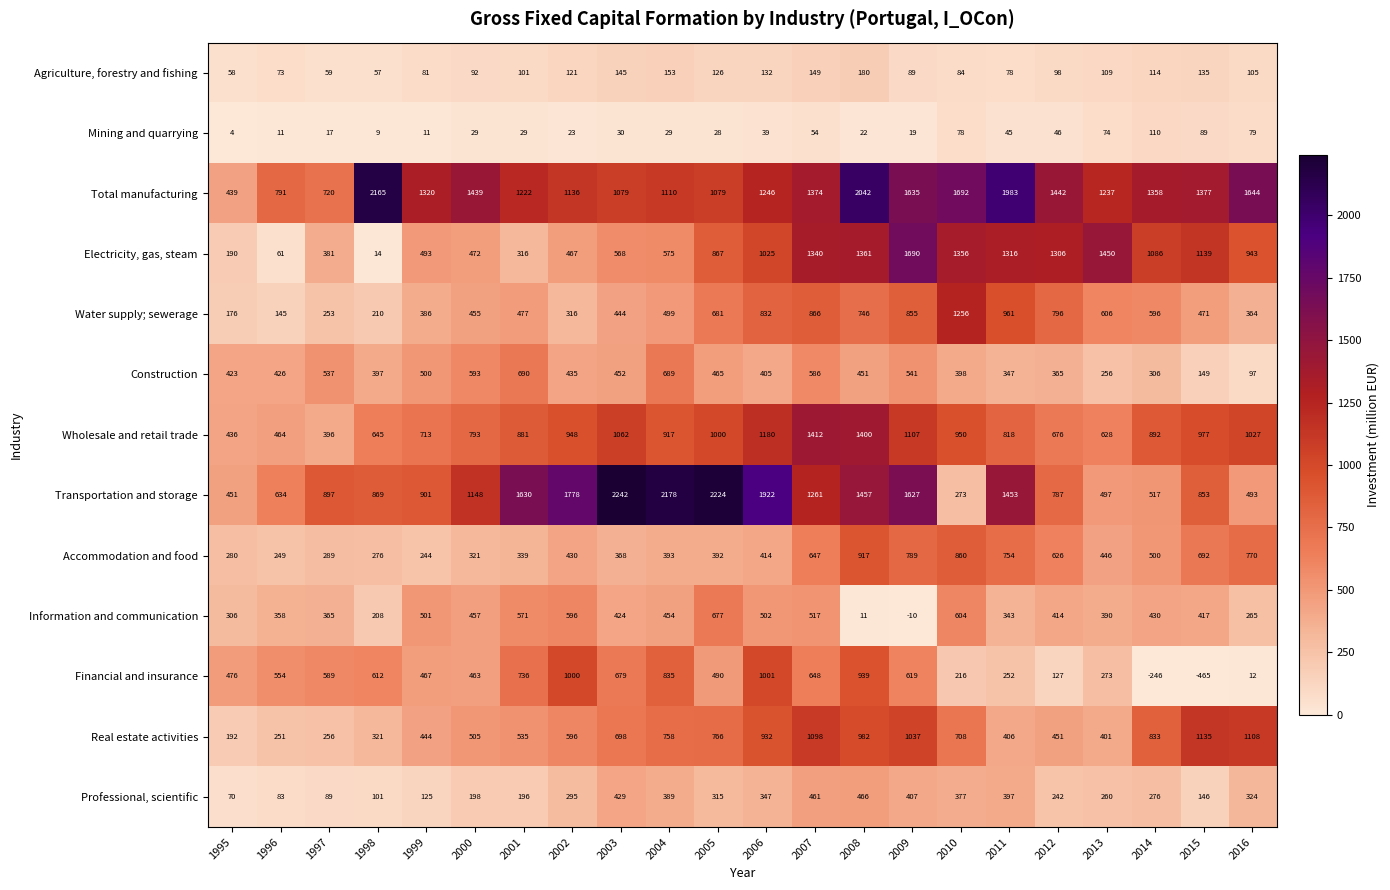

Which series has the largest total across all categories?

Total manufacturing